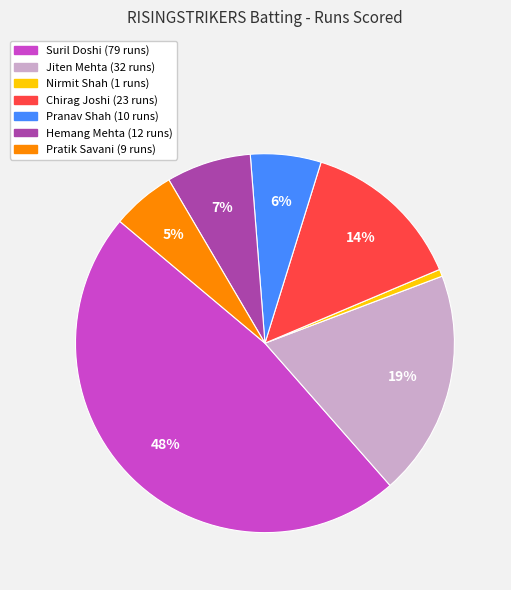

Does any single category account for the majority?

No